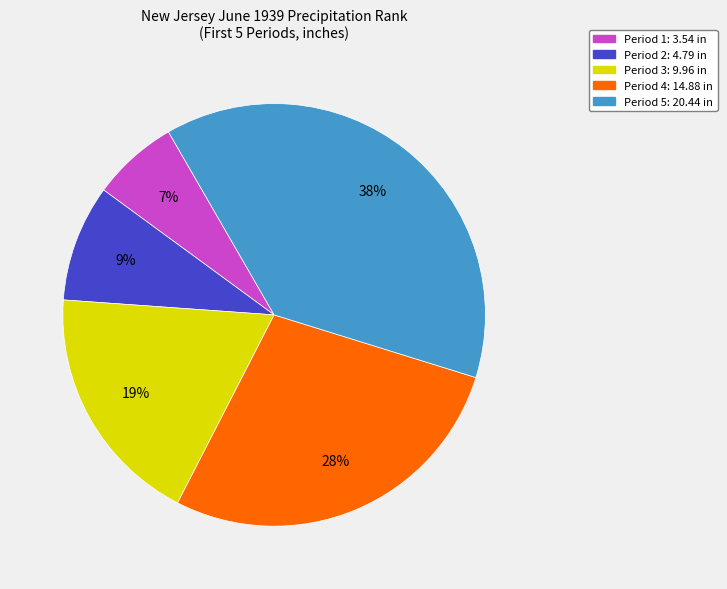

Is there any slice that represents more than half of the pie?

No